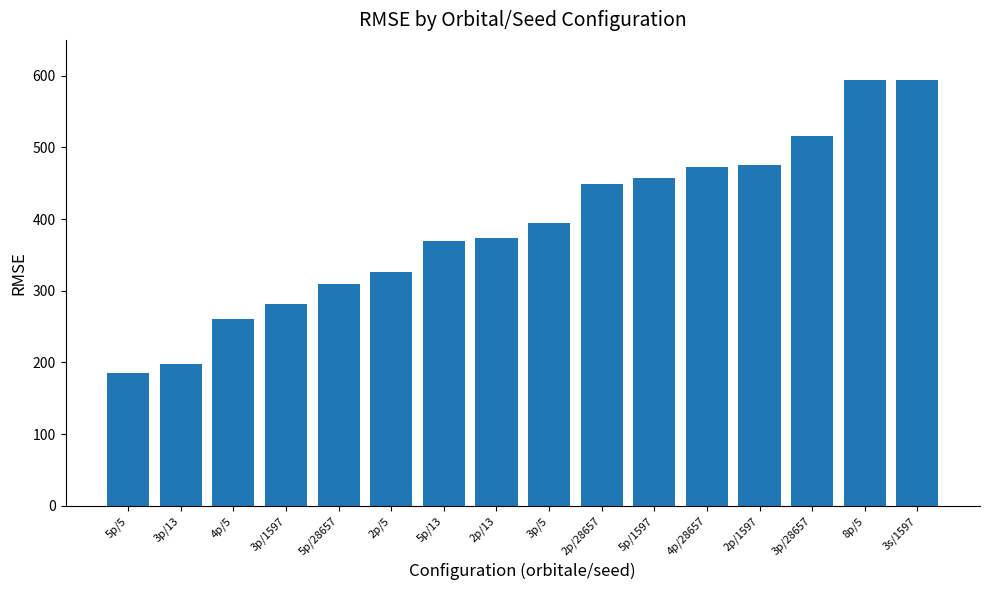

What position from the right is 2p/28657?

7